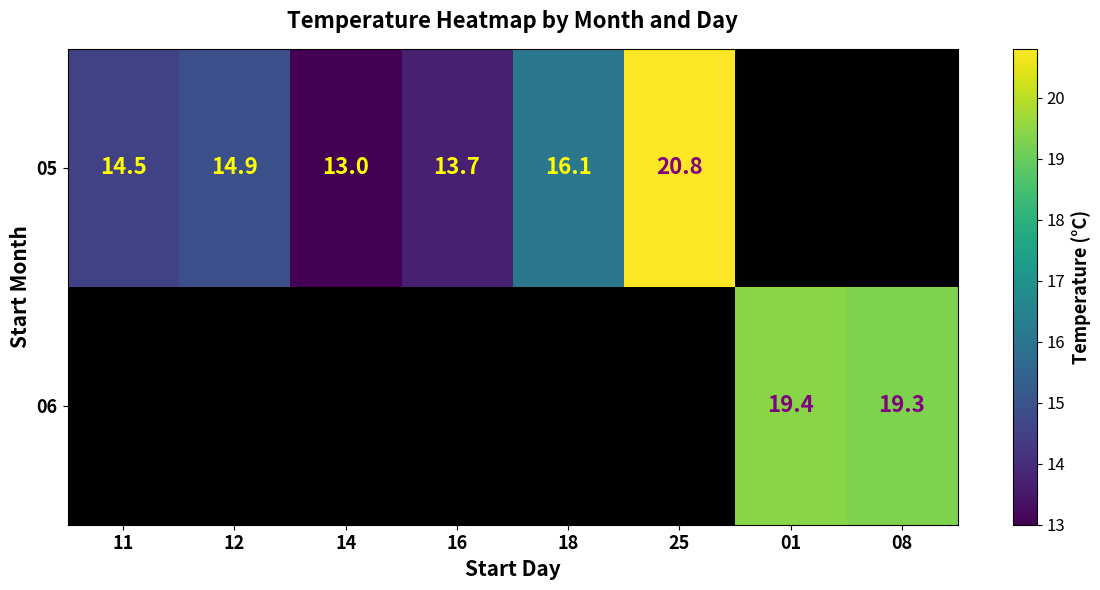

Count the number of data series in this chart.

2